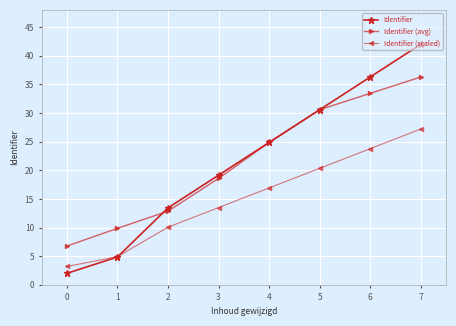

Reading left to right, transcribe all the data shown in this chart.

Identifier: 0=2.0	1=4.9	2=13.4	3=19.1	4=24.9	5=30.6	6=36.3	7=42.0
Identifier (avg): 0=6.8	1=9.9	2=12.9	3=18.6	4=24.9	5=30.6	6=33.4	7=36.3
Identifier (scaled): 0=3.2	1=4.9	2=10.1	3=13.5	4=16.9	5=20.3	6=23.8	7=27.2